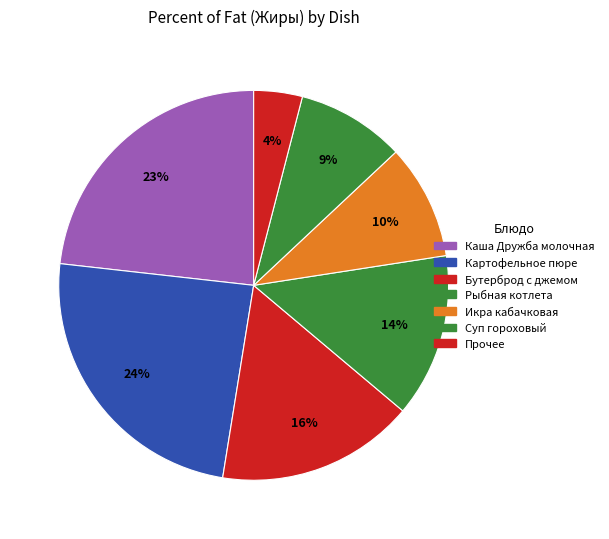

Count the number of slices in the pie.

7